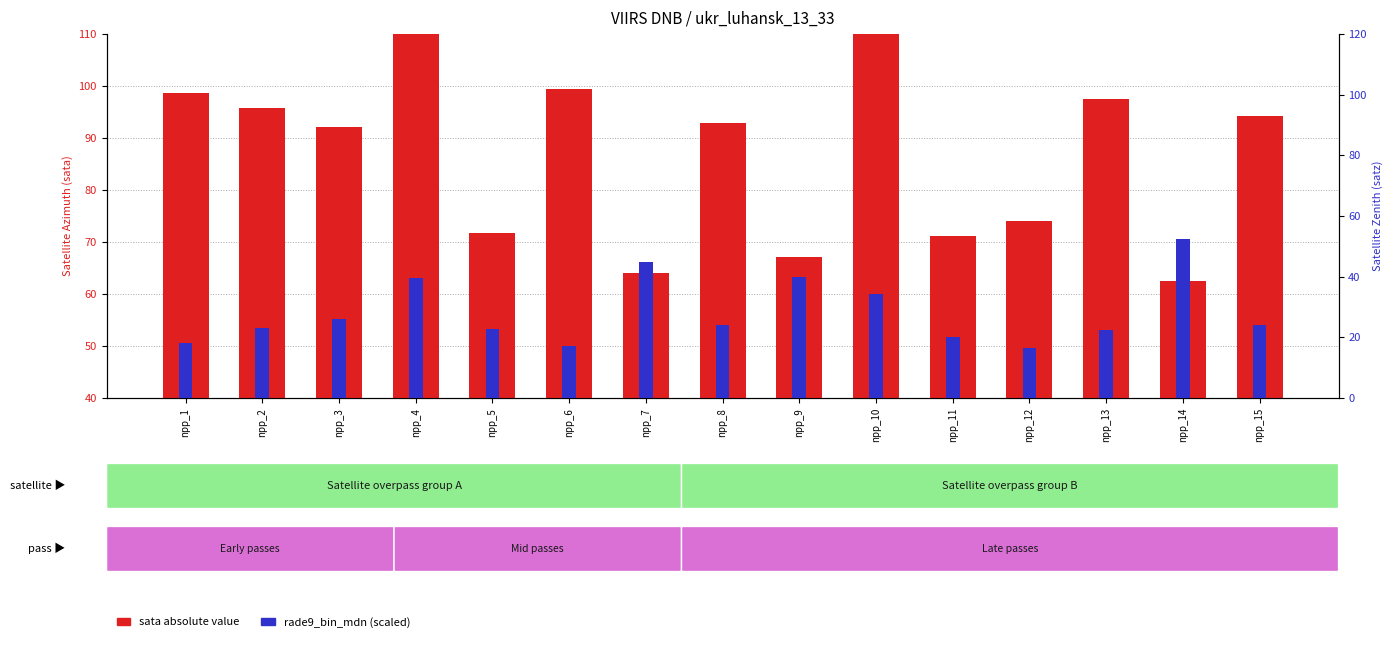

Which series has the largest range (max minus min)?

sata (abs)